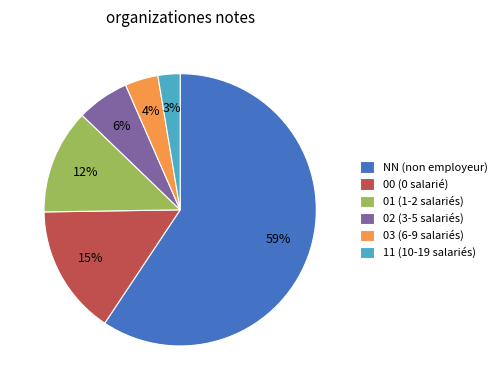

To the nearest percent, what is the difference between the 03 and 00 slice percentages?

11%